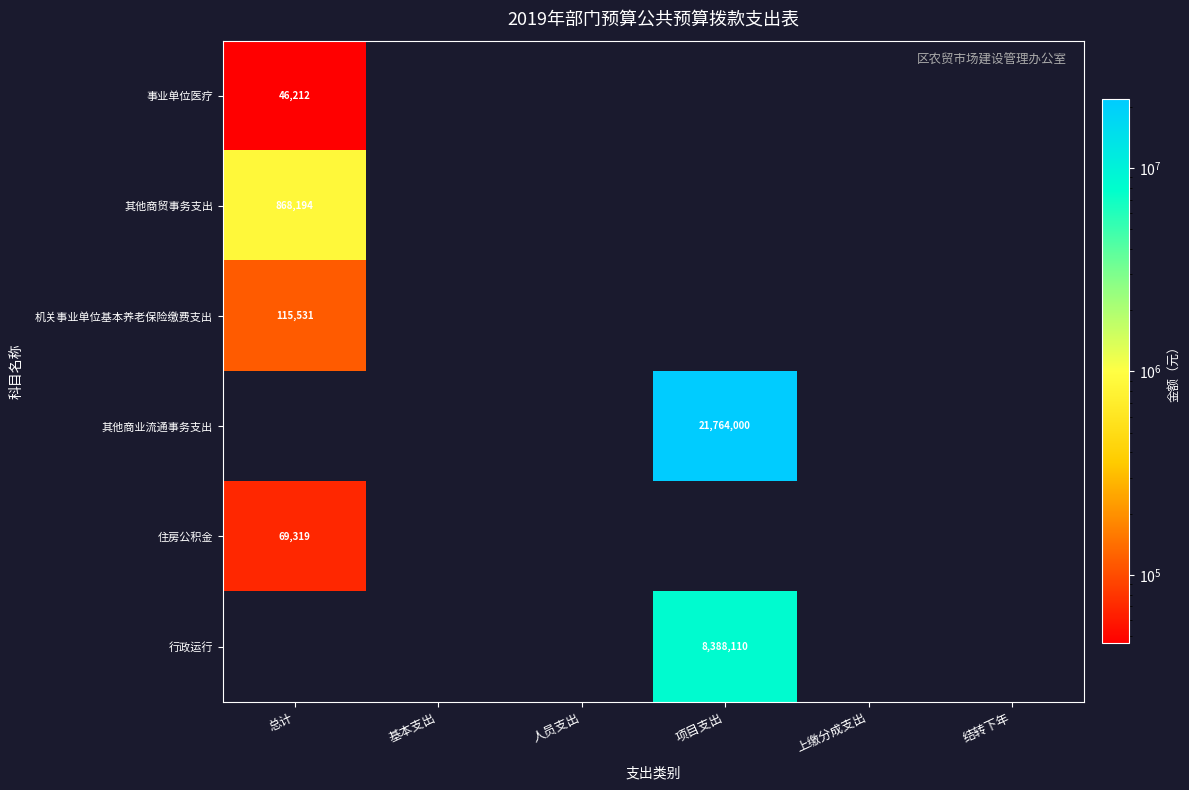

The 其他商贸事务支出 series shows 868194 at 总计. True or false?

True